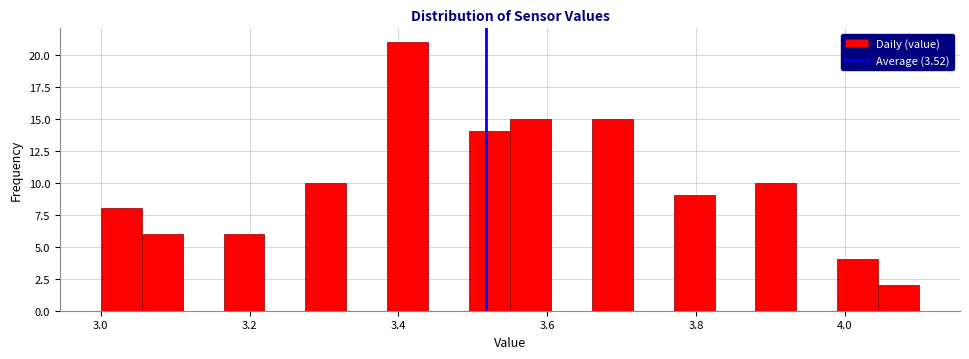

Read against the x-axis, roughly where is the centre of the tallest bar?

3.42